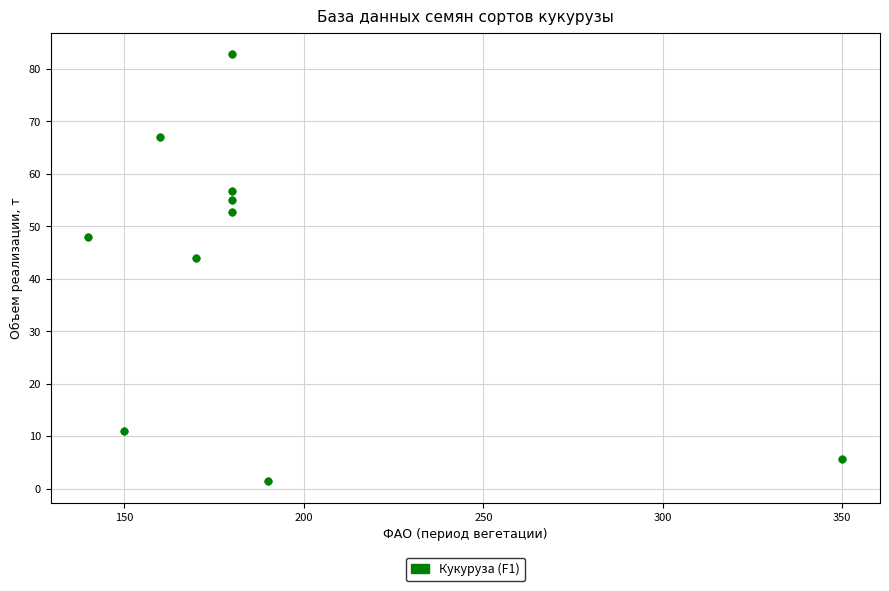

What is the average X value?

188.0